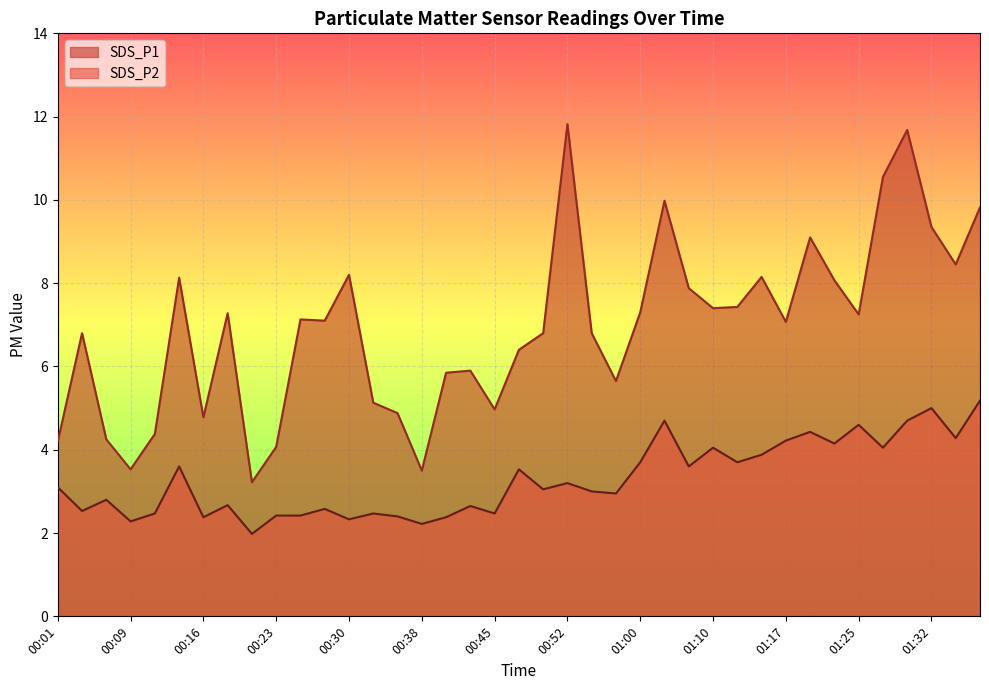

Between 00:11 and 00:21, which series saw the biggest shift?

SDS_P1